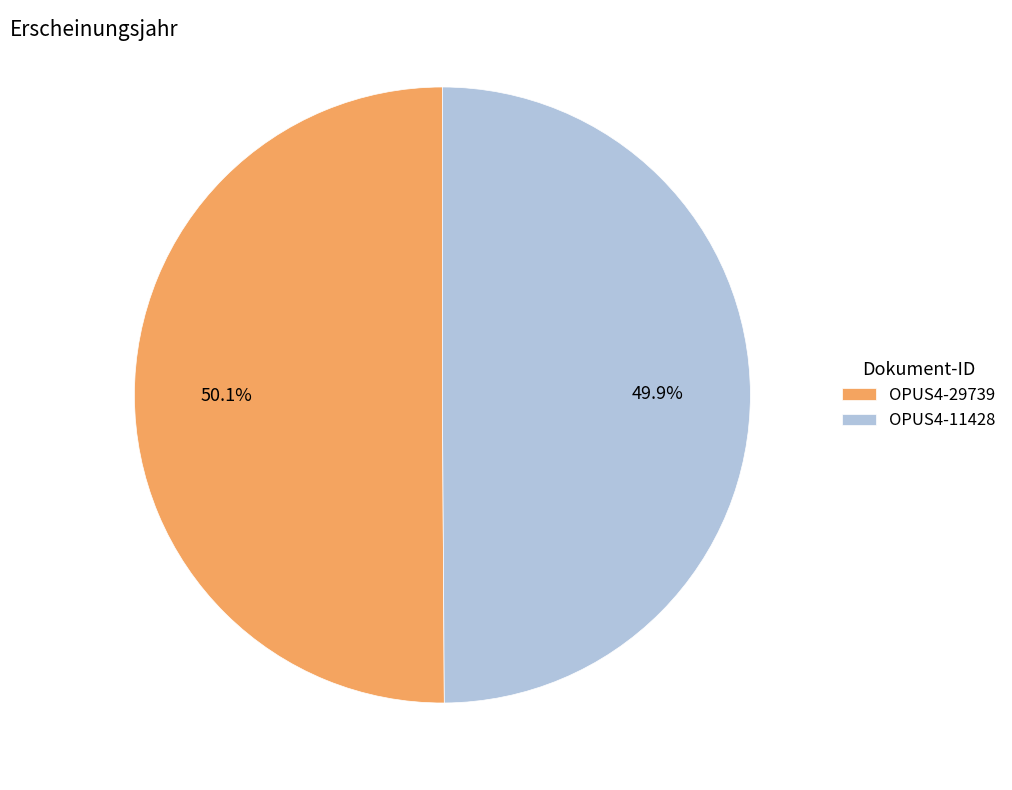

Is there a majority slice in this chart?

Yes